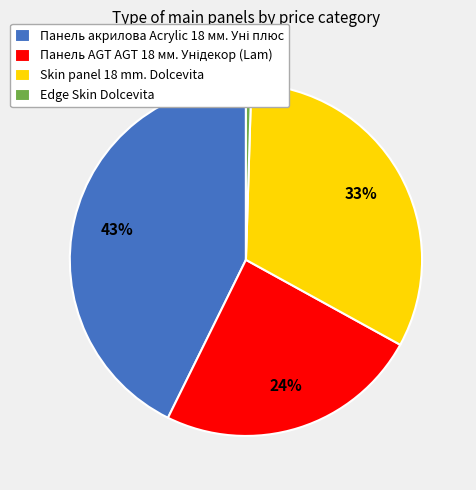

Approximately how many times larger is the value at Skin panel 18 mm. Dolcevita compared to Edge Skin Dolcevita?

66.6